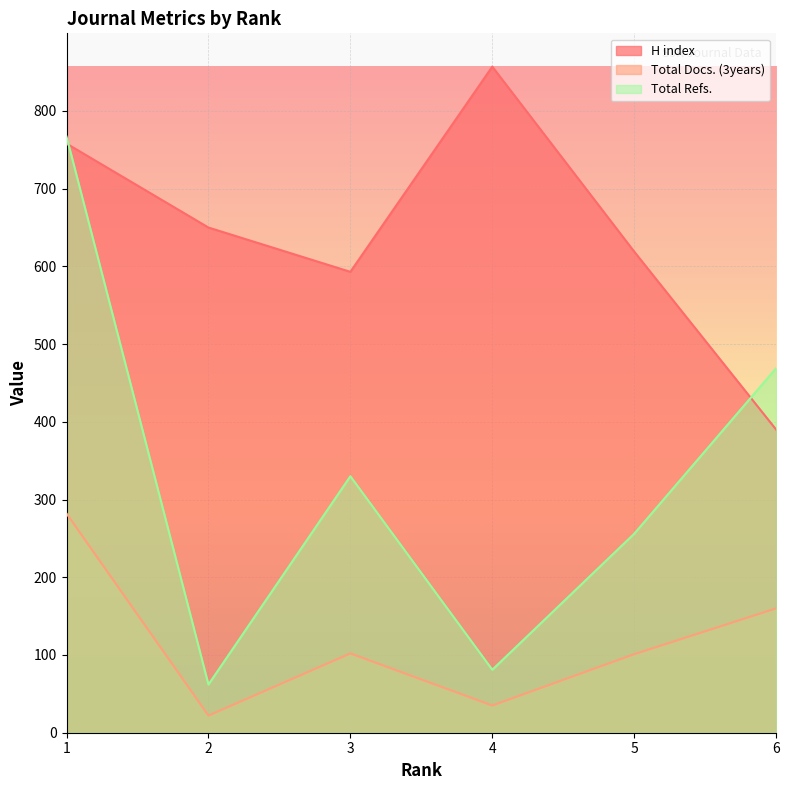

Reading left to right, list all the values displayed in this chart.

H index: 758	650	593	857	619	390
Total Docs. (3years): 282	22	102	35	101	160
Total Refs.: 767	62	330	81	256	469